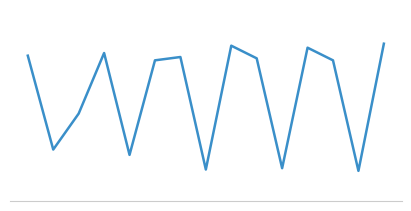

Does the chart have visible grid lines?

No